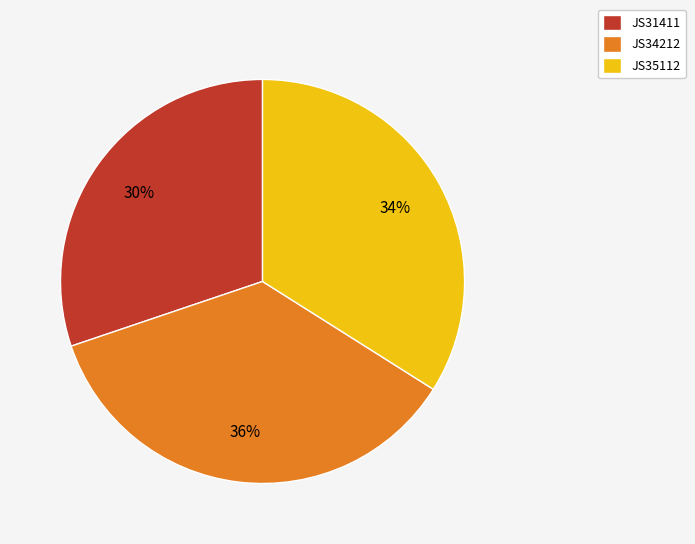

Is it true that JS34212 is 50% of the pie?

False